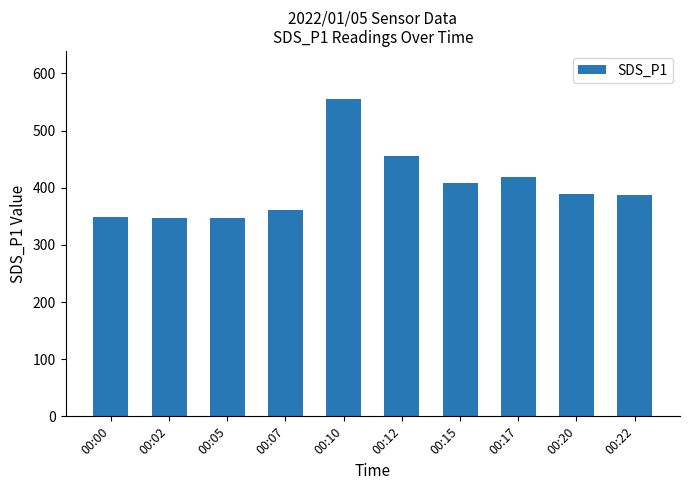

How many categories are shown in the chart?

10